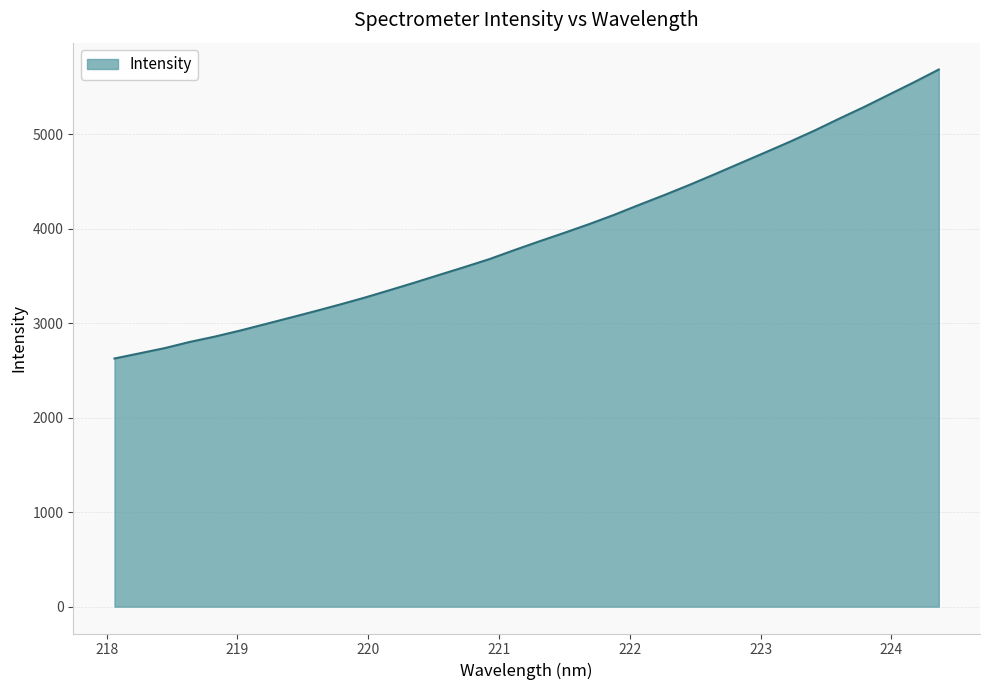

What is the smallest value displayed?

2627.7